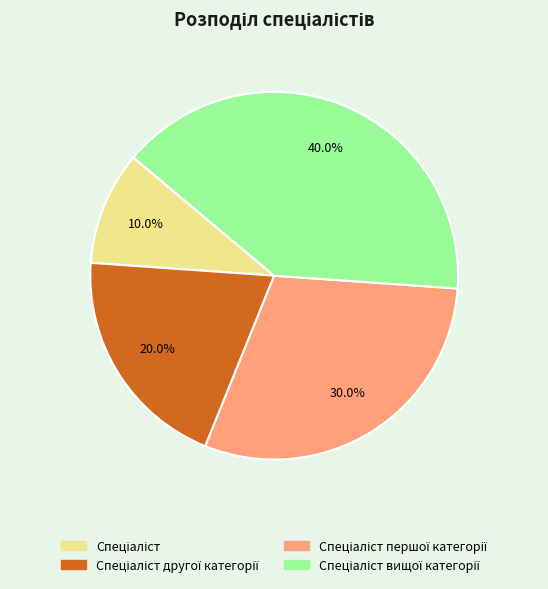

Is there a majority slice in this chart?

No